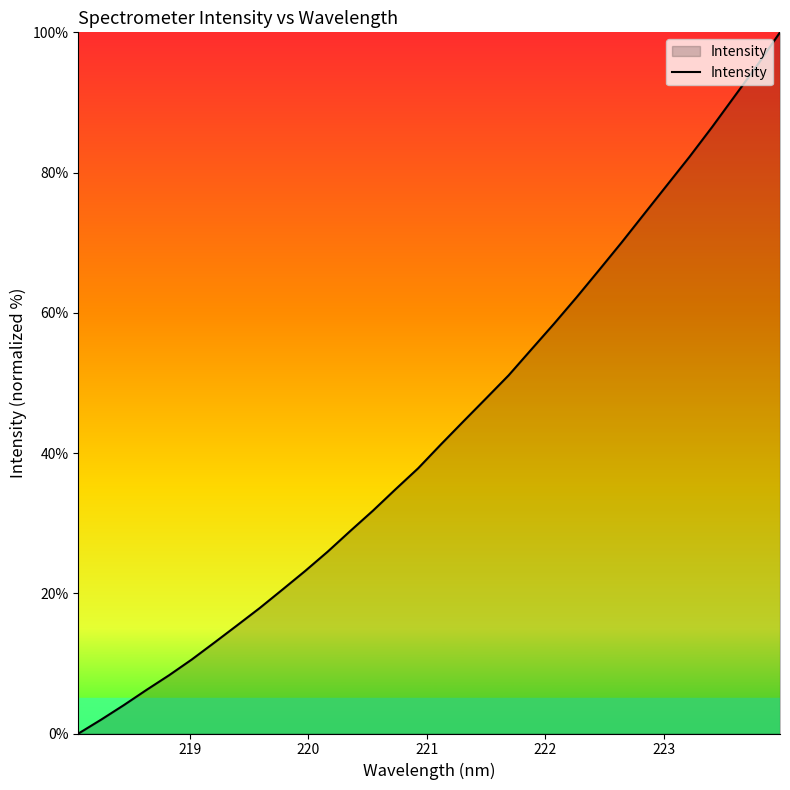

What is the difference between the maximum and minimum values?

100.0